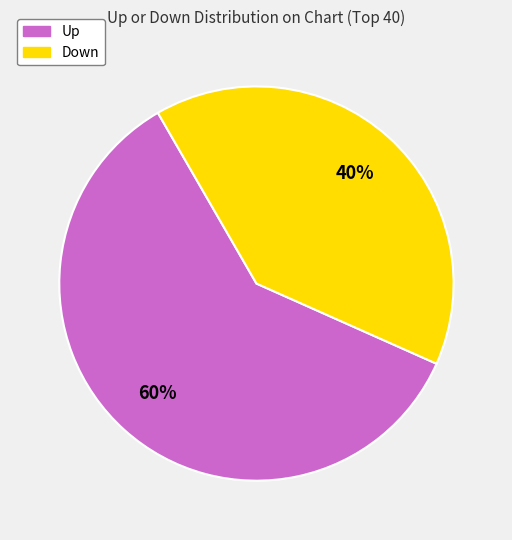

Does any single category account for the majority?

Yes